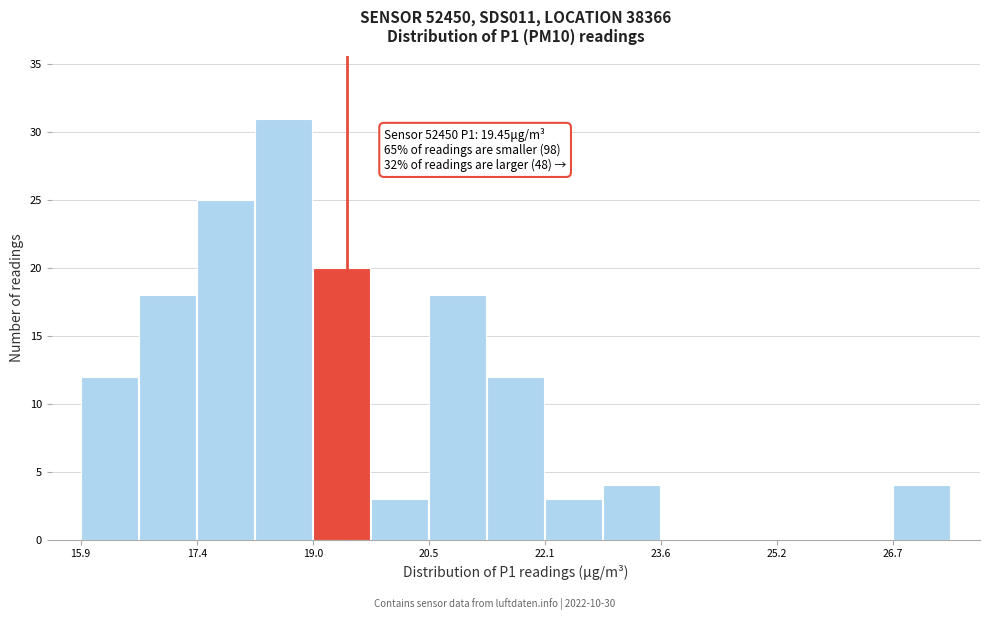

Around what value on the x-axis is the tallest bar? Give the approximate position of its centre, as read against the axis.

18.6